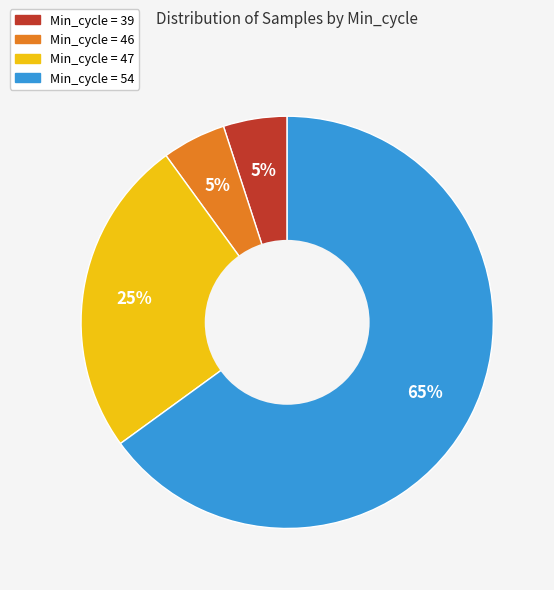

To the nearest percent, what is the average slice percentage?

25%